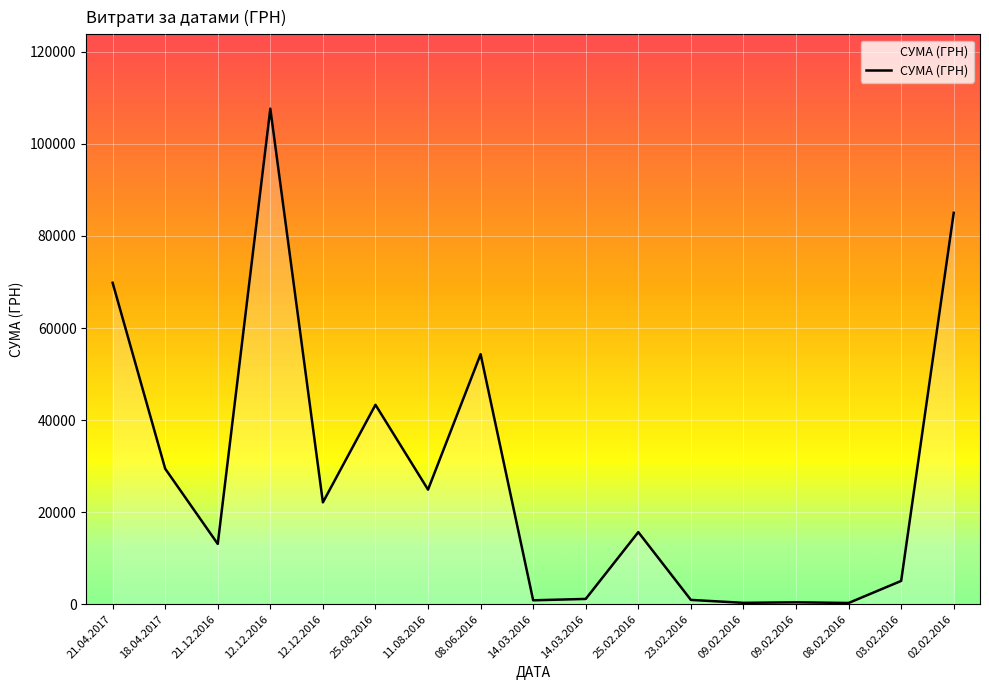

What is the minimum value shown in the chart?

271.4